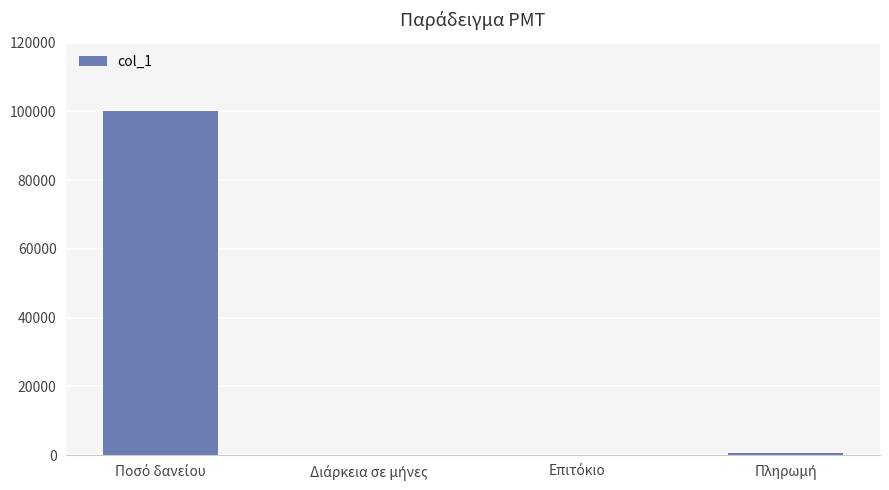

What is the sum of all values?

100970.8